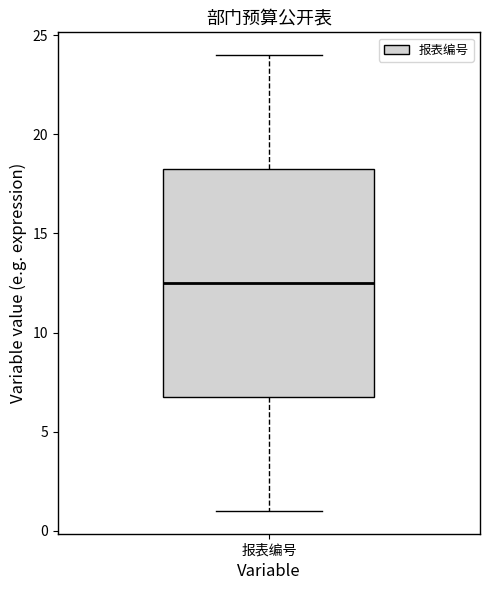

Where does the median line of the box for 报表编号 sit on the y-axis? The values are not printed on the chart, so give them approximately, as read against the axis.

12.5